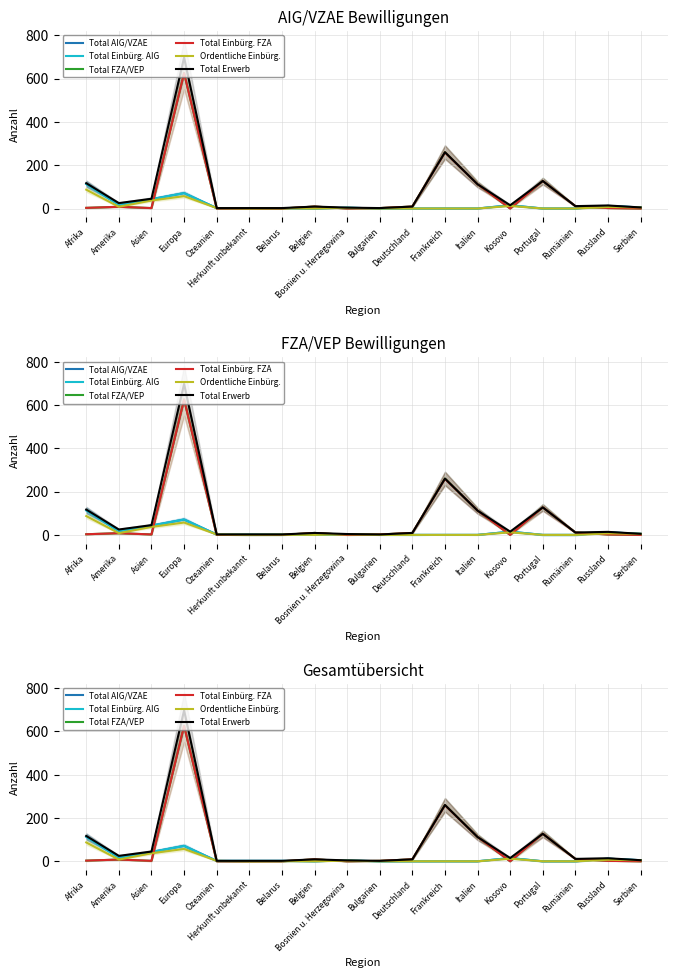

Where do Ordentliche Einbürg. and Total Einbürg. FZA first cross each other?

Asien and Europa